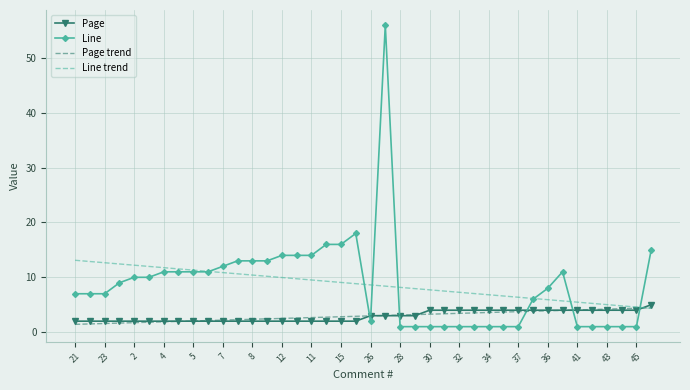

After their last crossing, which series has the higher values: Line trend or Page trend?

Page trend